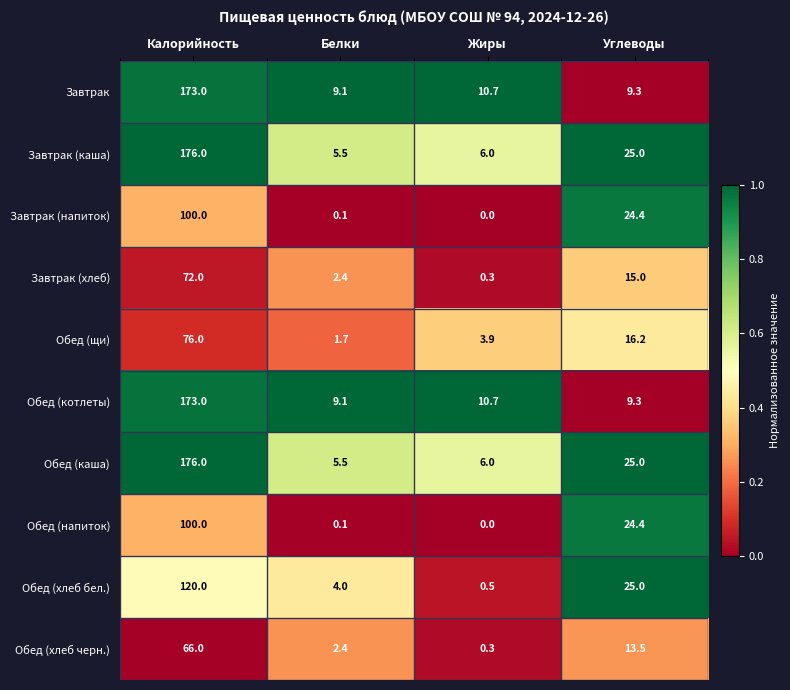

At which label is Обед (хлеб черн.) closest to 33?

Углеводы